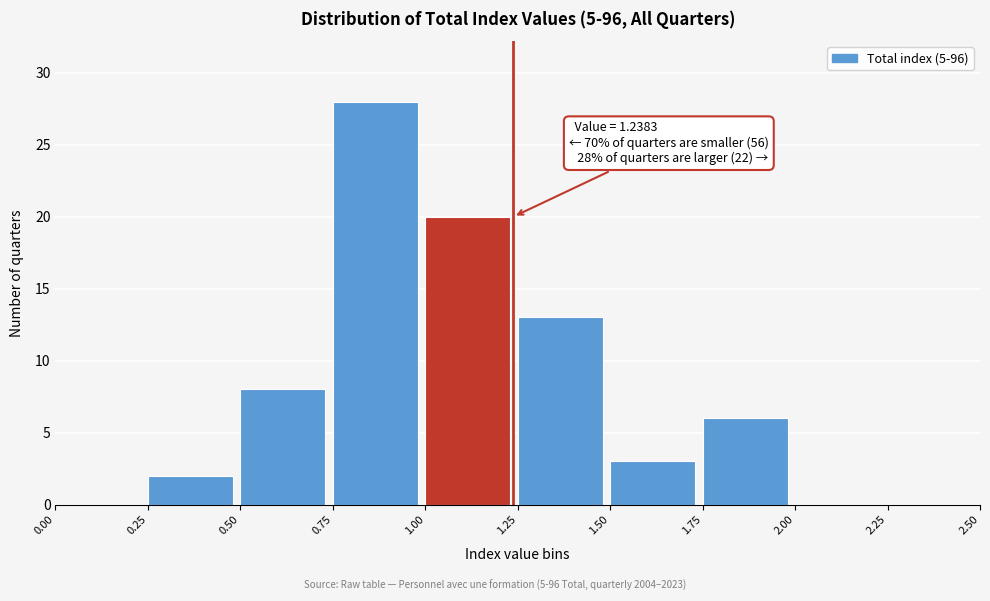

Which range on the x-axis has the tallest bar?

0.75 to 1.00